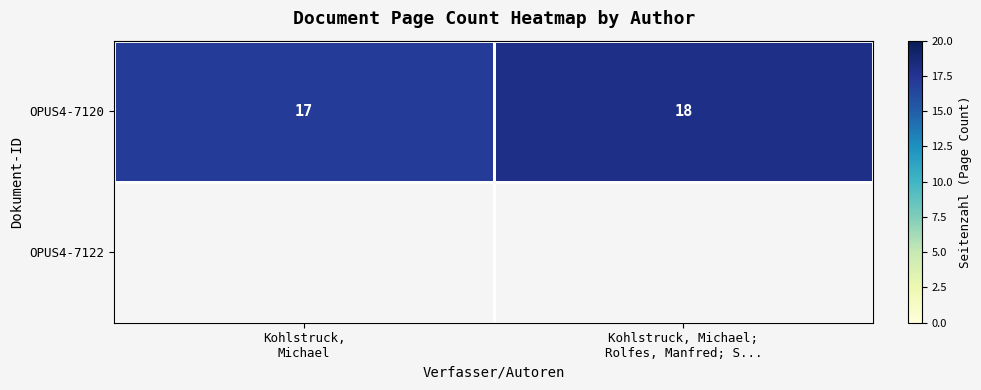

What is the sum of all OPUS4-7120 values?

35